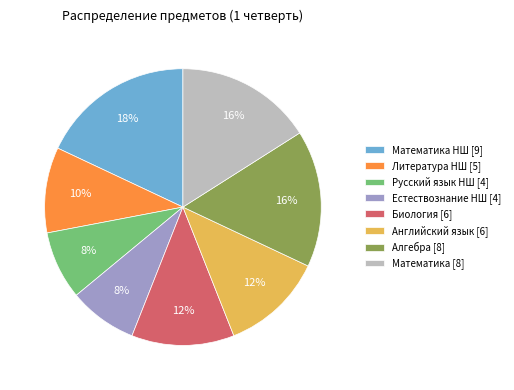

To the nearest percent, what is the difference between the largest and smallest slice percentages?

10%